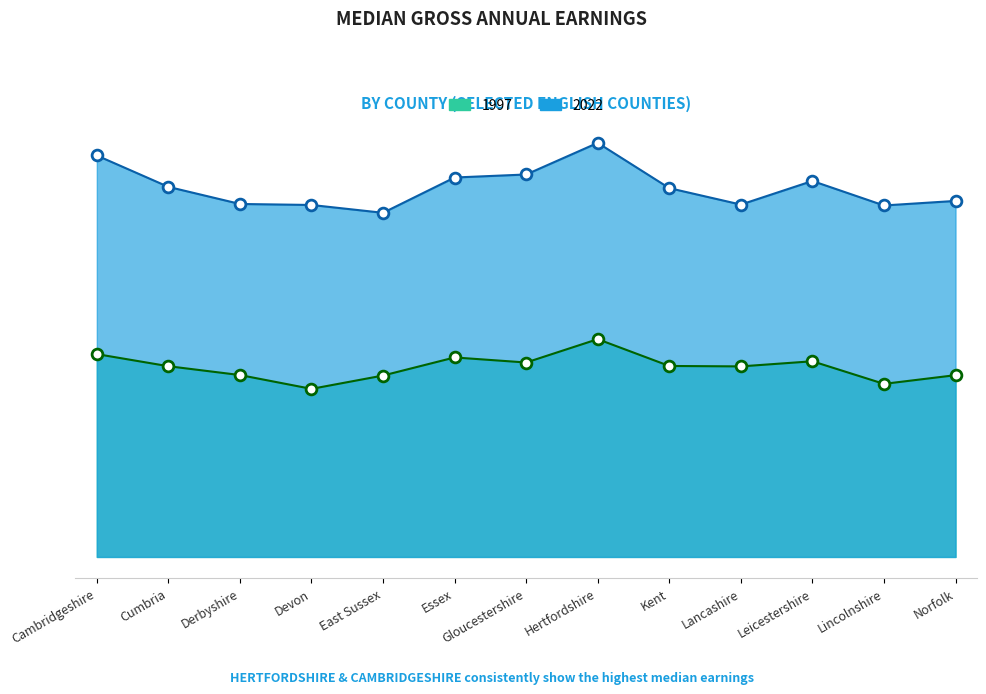

Which series has the widest spread of Y values?

2022